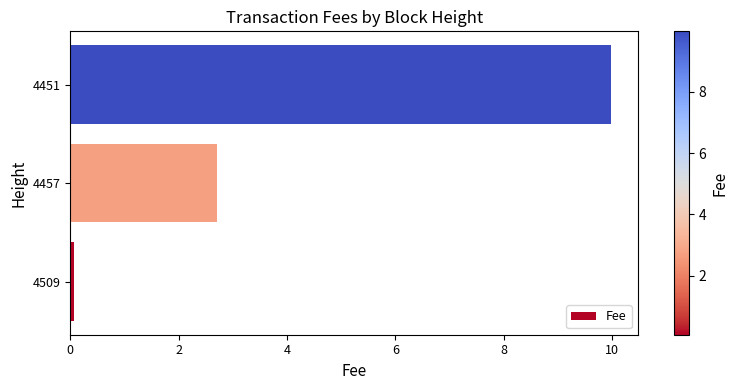

What is the maximum value shown in the chart?

10.0